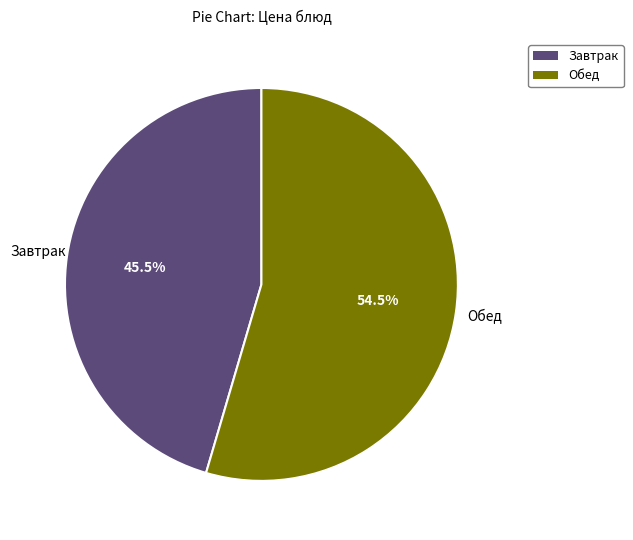

Does any single category account for the majority?

Yes